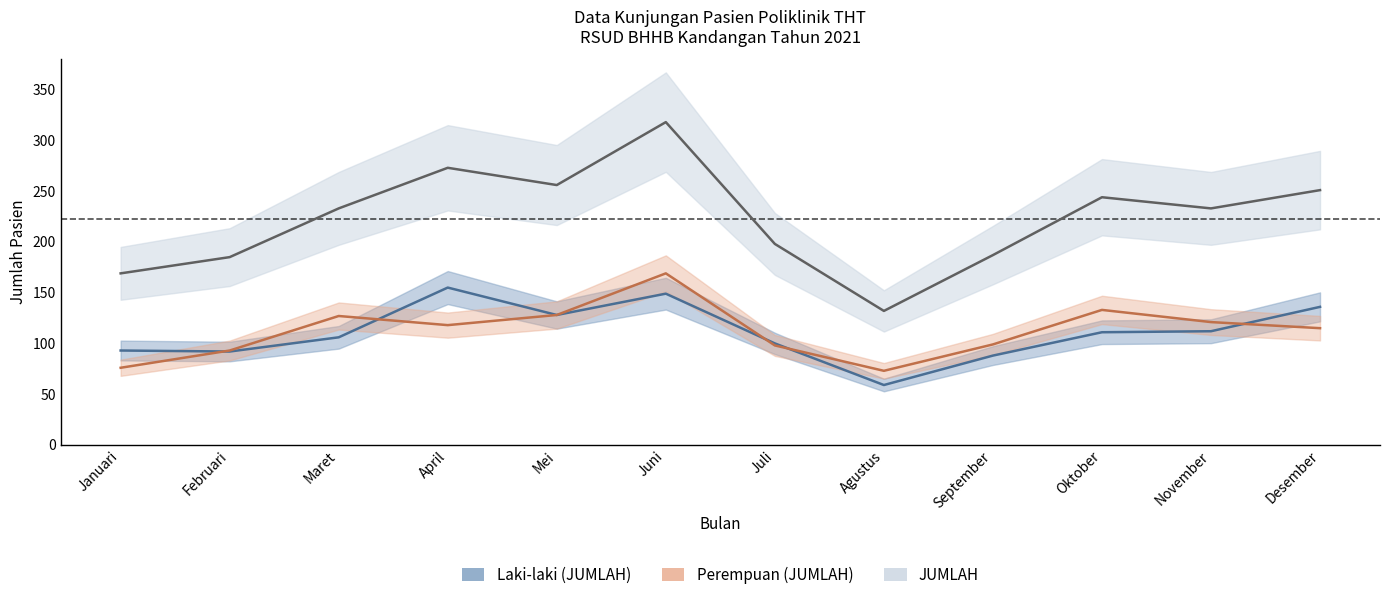

How many lines are shown in the chart?

3